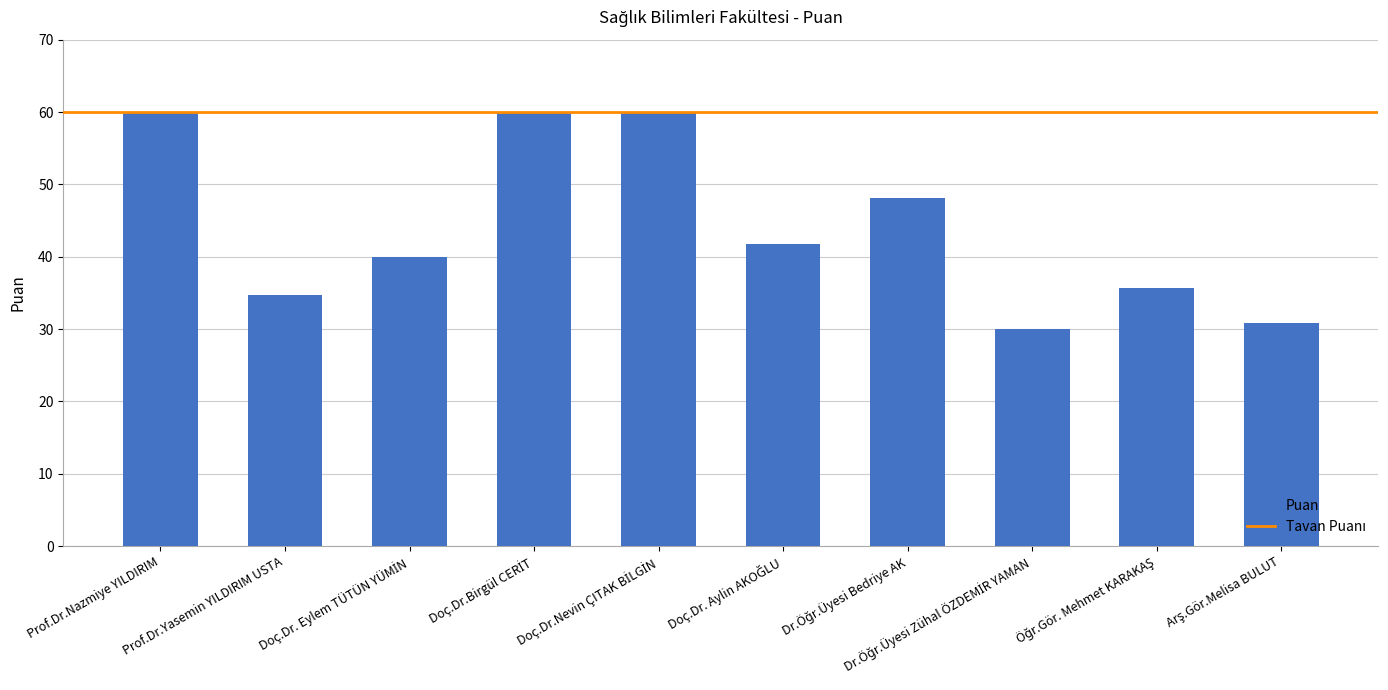

What is the value of the 3rd bar from the left?

40.0